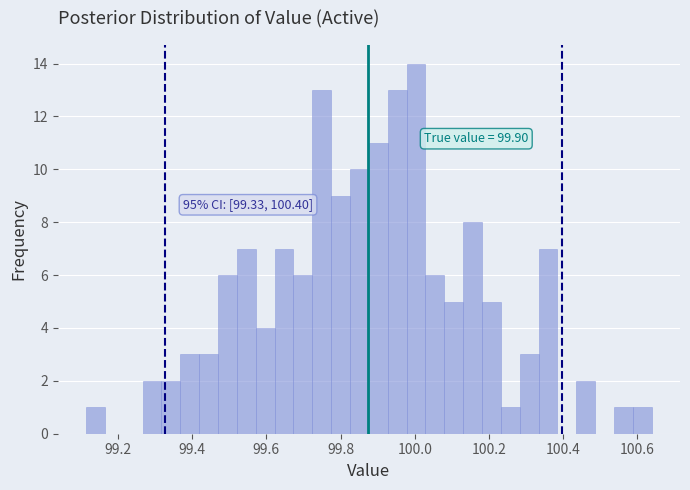

Around what value on the x-axis is the tallest bar? Give the approximate position of its centre, as read against the axis.

100.00